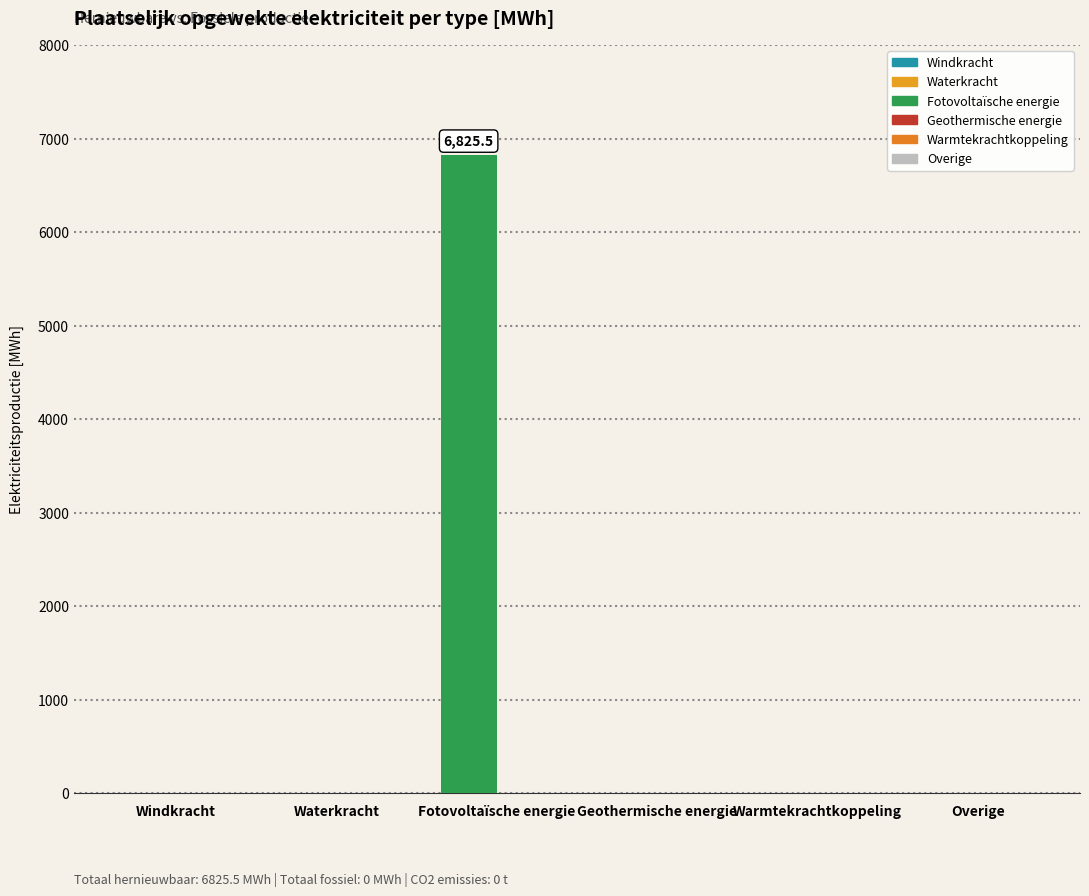

What is the change in value from Fotovoltaïsche energie to Overige?

-6825.5